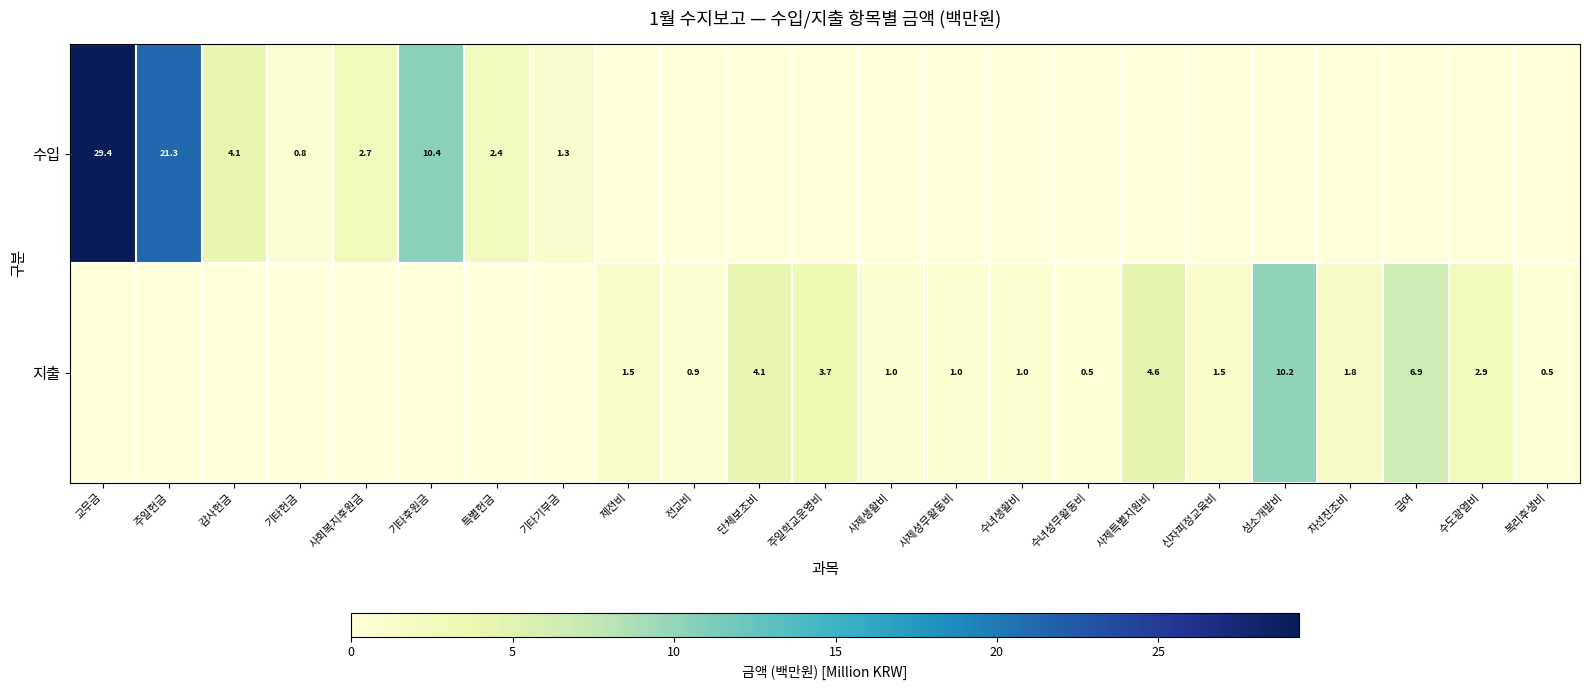

The value of 지출 at 성소개발비 is 10.2. True or false?

True